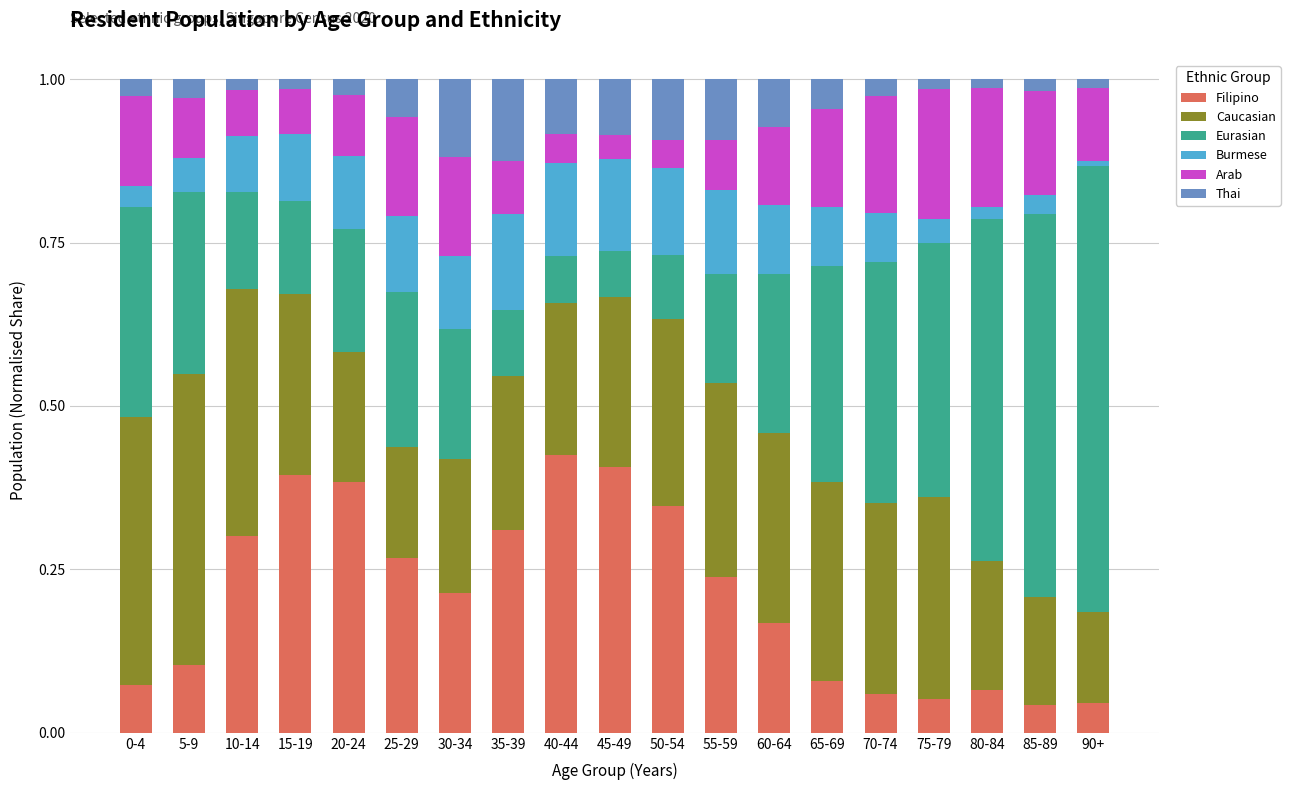

The Filipino series shows 0.3 at 30-34. True or false?

False